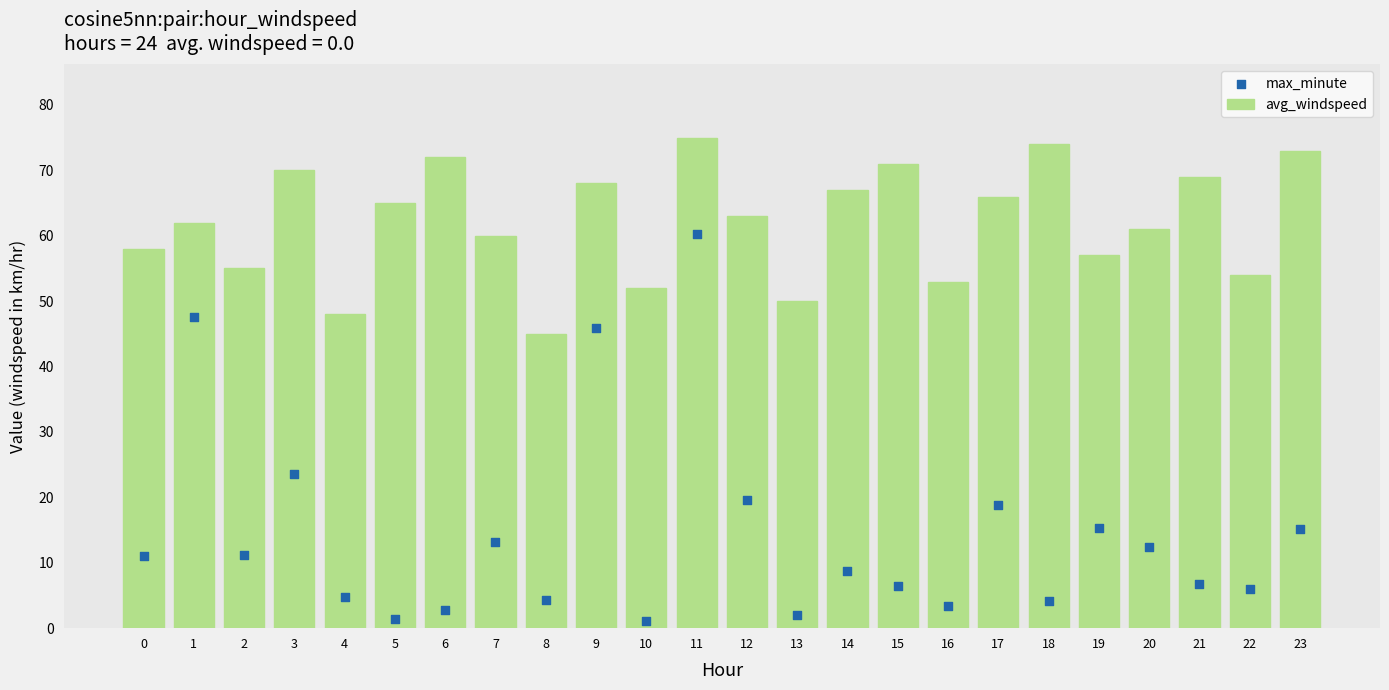

At which category is the sum across all series the highest?

11